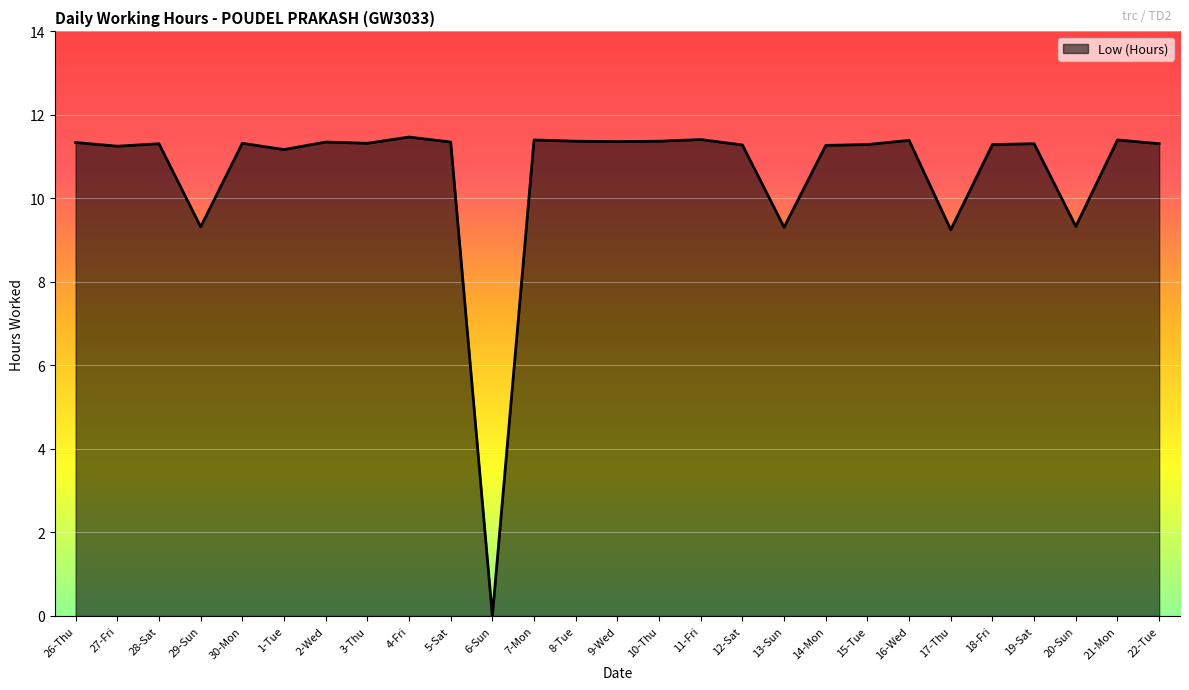

What is the average value?

10.6